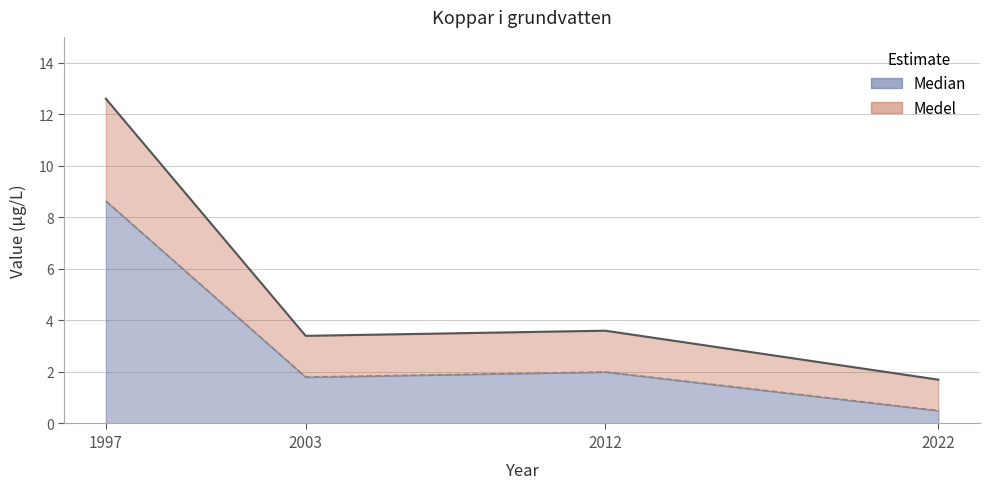

Rank the categories by Medel value from lowest to highest.

2022, 2003, 2012, 1997